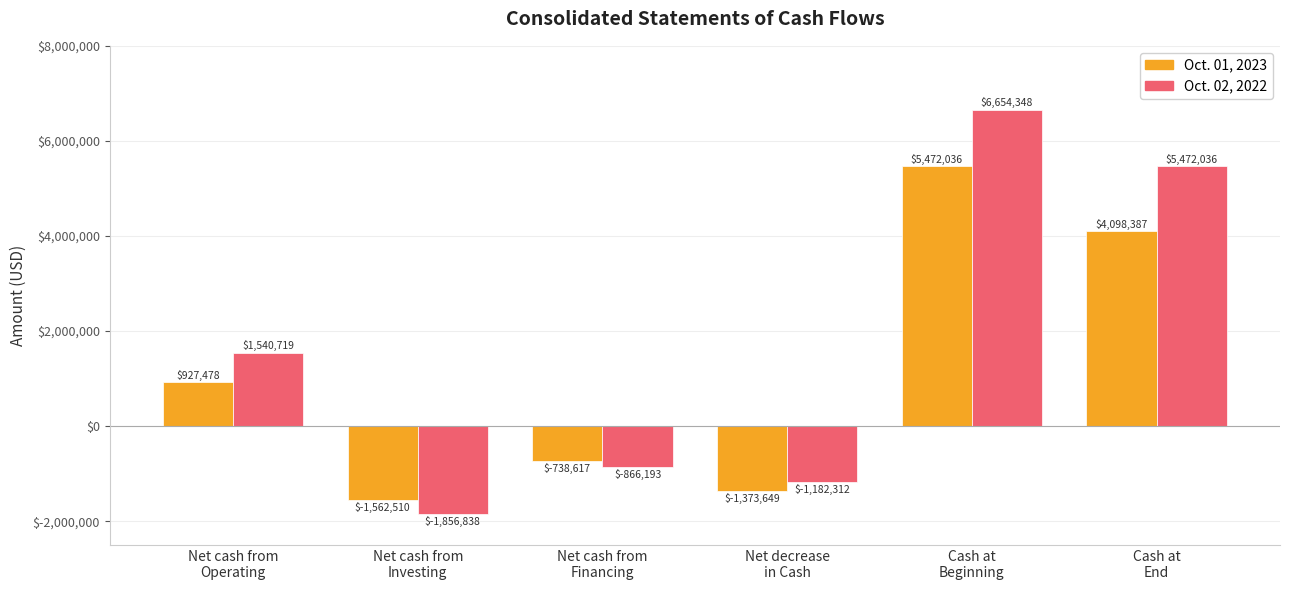

What value does the Oct. 02, 2022 series have at Cash at
End?

5472036